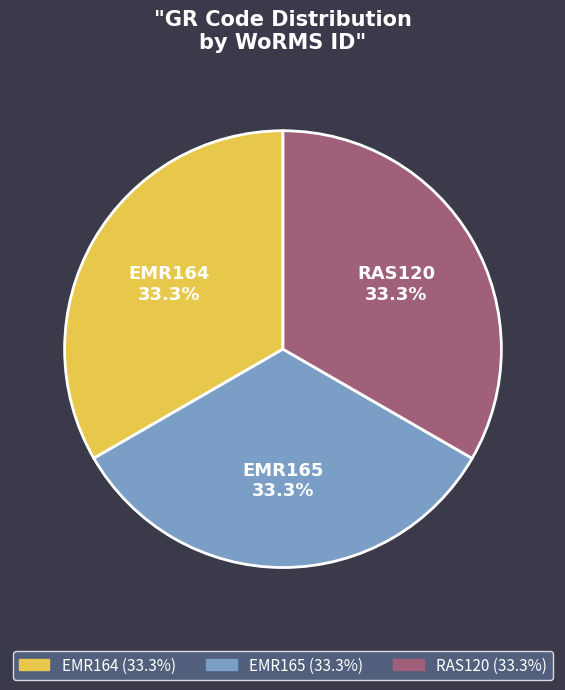

How many segments does this pie chart have?

3